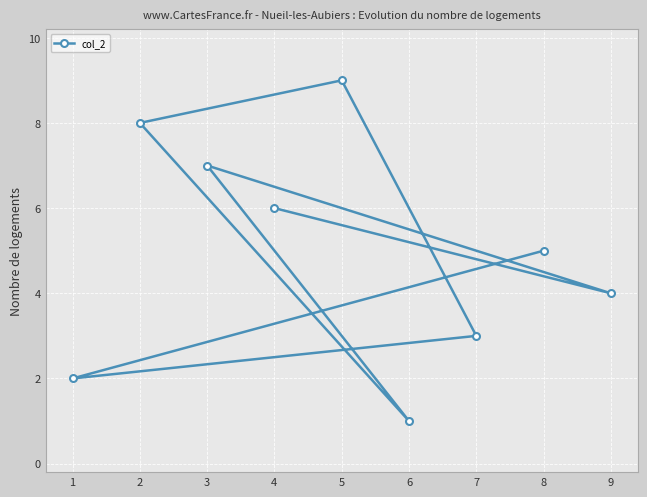

Rank the categories by value from highest to lowest.

5, 2, 3, 4, 8, 9, 7, 1, 6